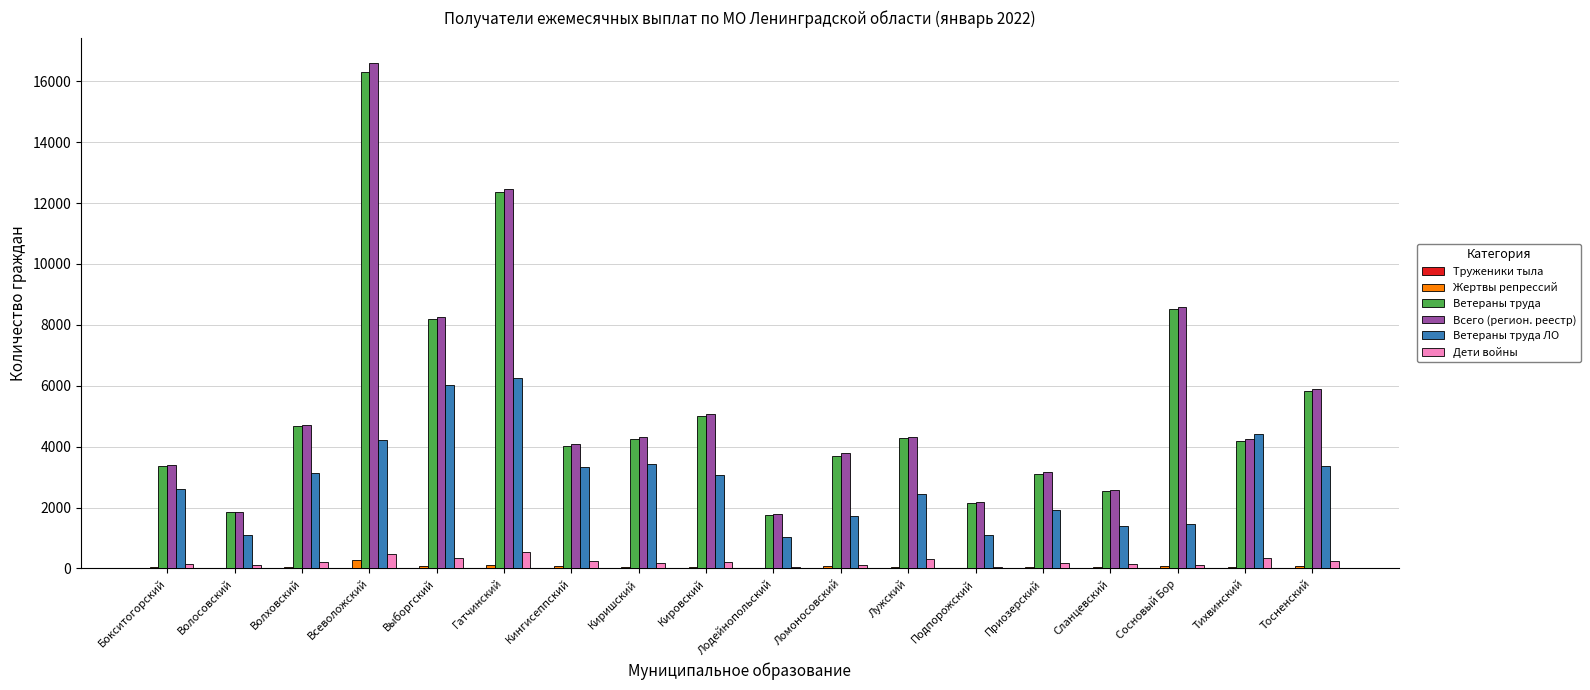

Is the value of Дети войны at Лодейнопольский greater than the value of Всего (регион. реестр) at Приозерский?

No